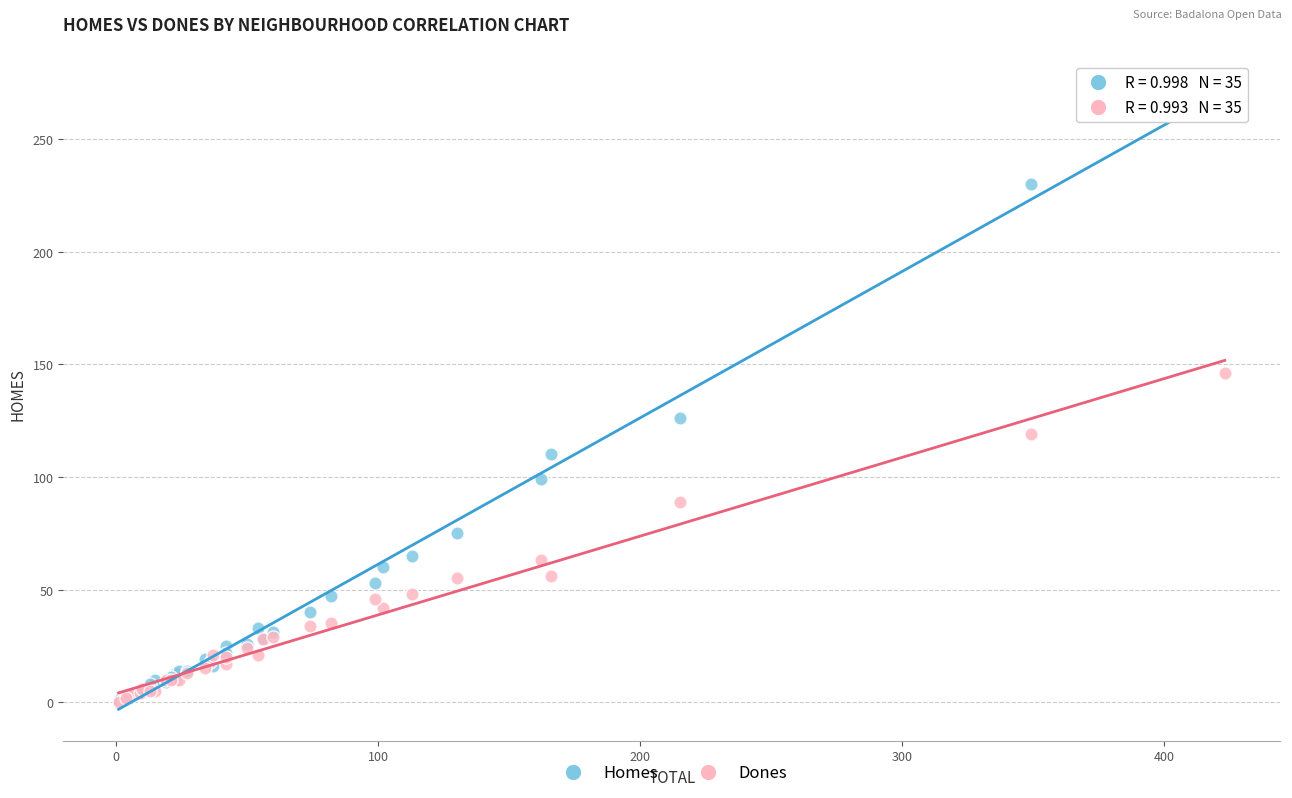

What are all the series names shown in the legend?

Homes, Dones